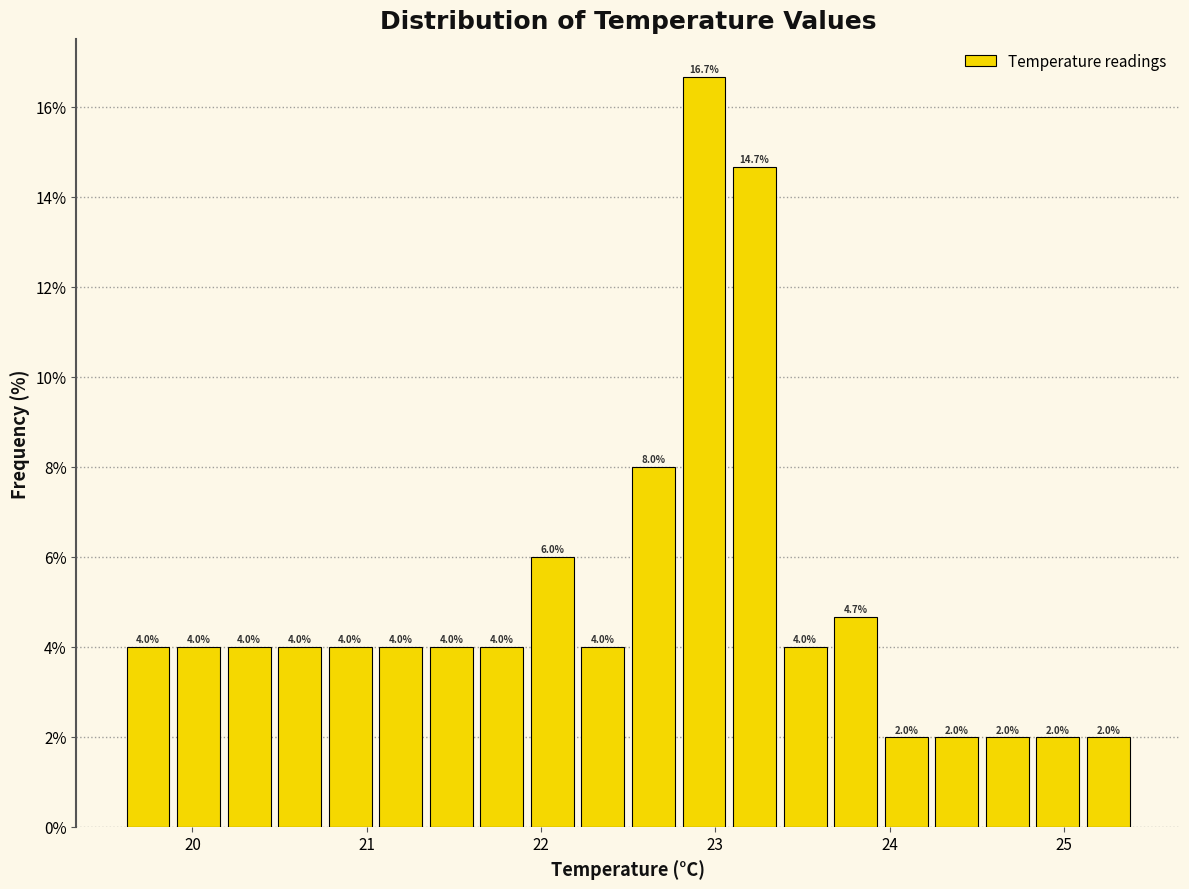

Read against the x-axis, roughly where is the centre of the tallest bar?

22.9